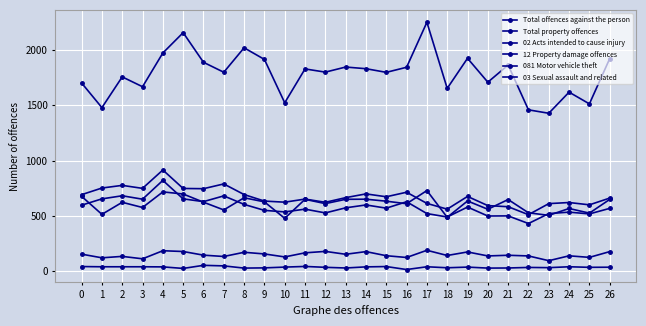

What is the difference between the second highest and second lowest values in the Total offences against the person series?

228